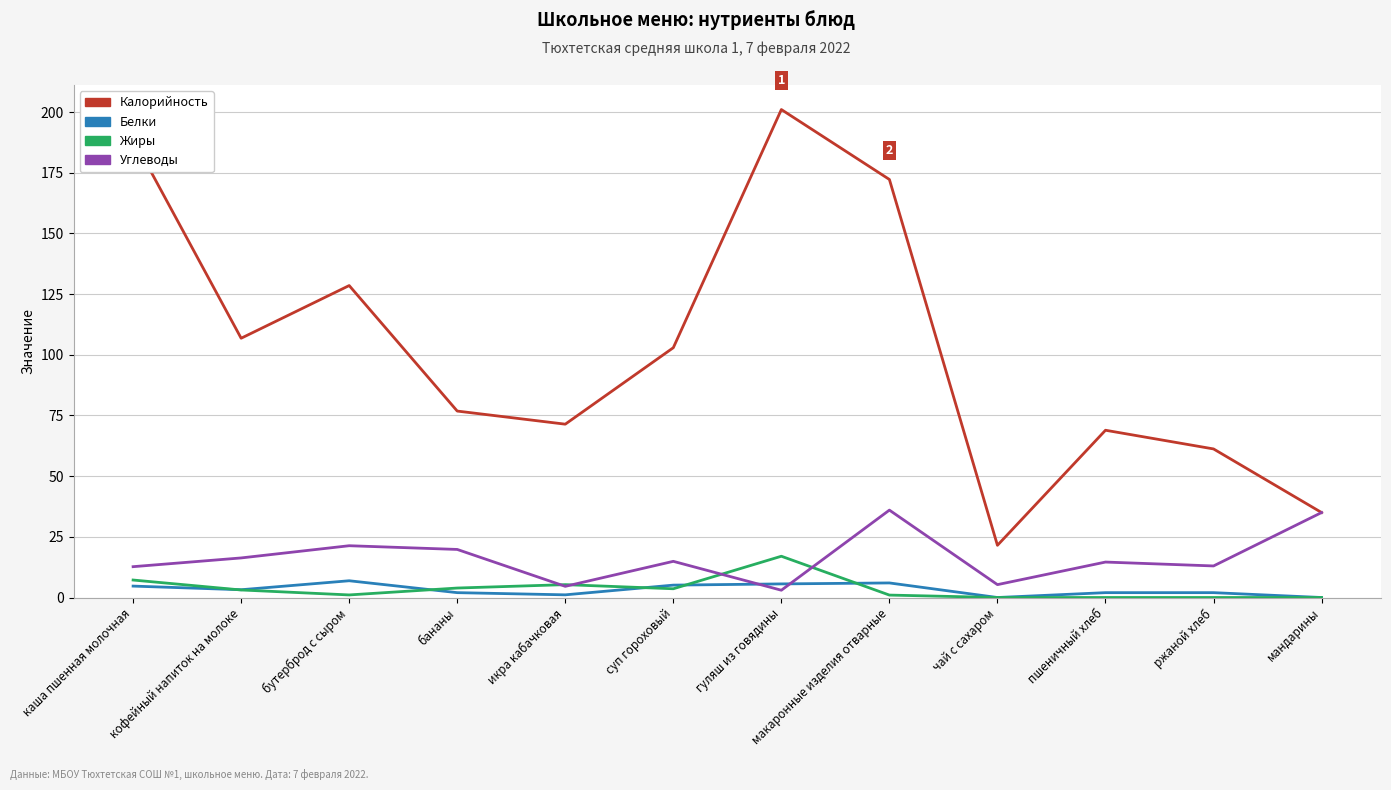

Which series has the widest spread of values?

Калорийность